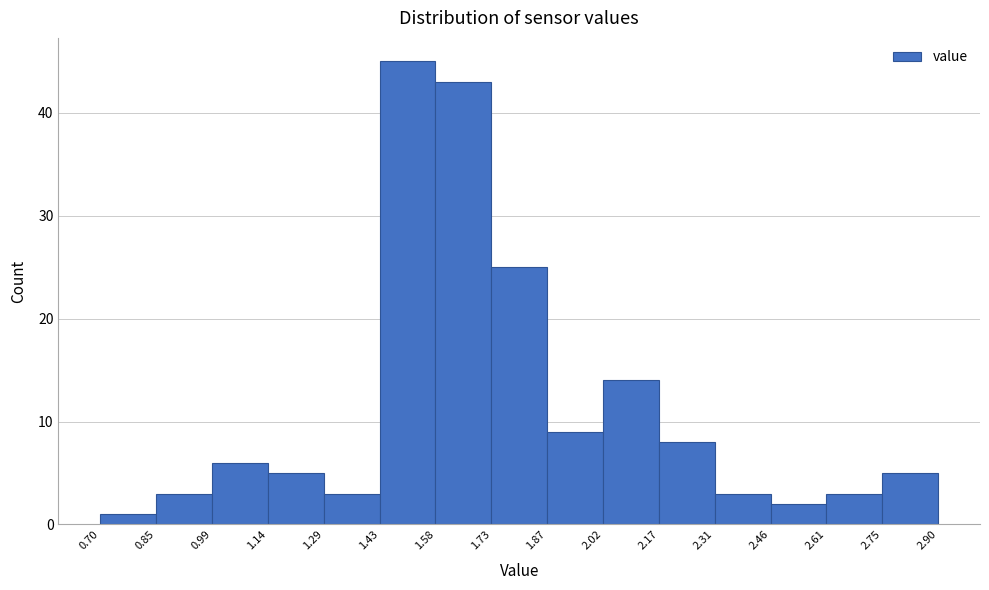

Reading left to right, transcribe this chart: for each bar, give the range it covers on the x-axis and its height. The values are not printed on the chart, so give them approximately, as read against the axis.

0.70 to 0.85: 1
0.85 to 0.99: 3
0.99 to 1.14: 6
1.14 to 1.29: 5
1.29 to 1.43: 3
1.43 to 1.58: 45
1.58 to 1.73: 43
1.73 to 1.87: 25
1.87 to 2.02: 9
2.02 to 2.17: 14
2.17 to 2.31: 8
2.31 to 2.46: 3
2.46 to 2.61: 2
2.61 to 2.75: 3
2.75 to 2.90: 5